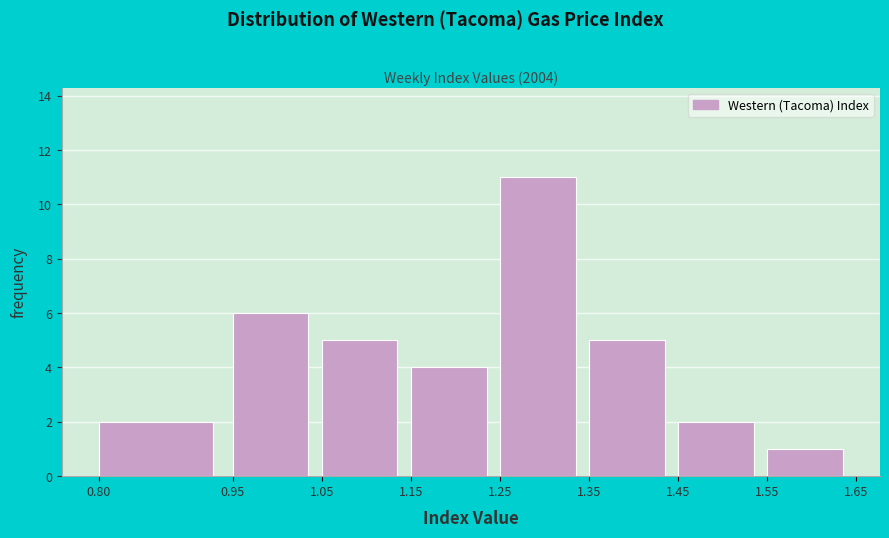

What is the height of the bar covering 1.45 to 1.55 on the x-axis? The values are not printed on the chart, so give them approximately, as read against the axis.

2